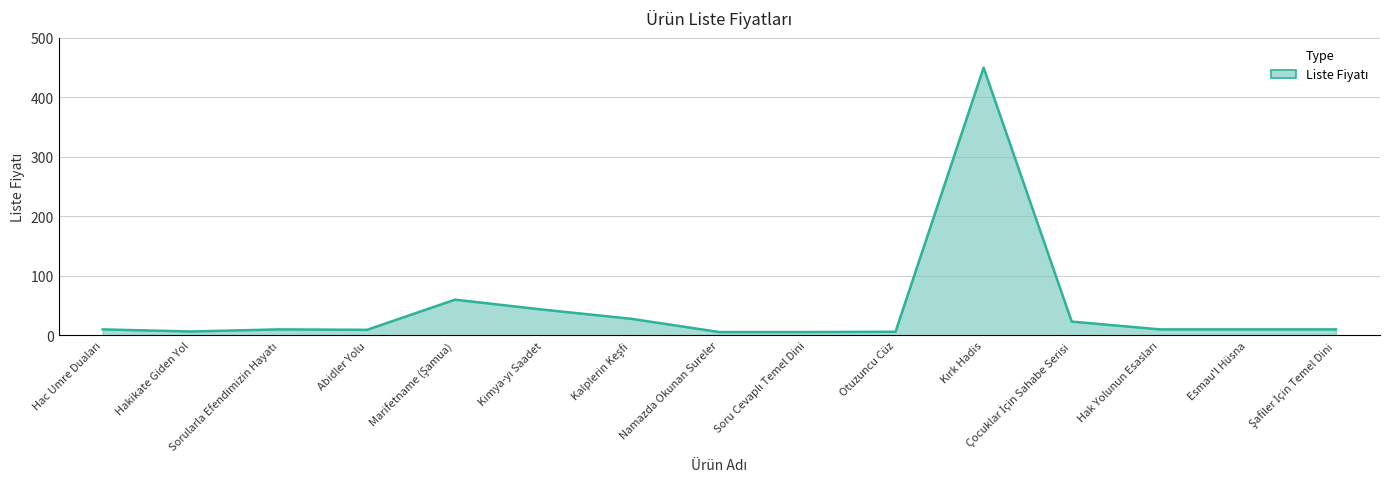

What is the maximum value shown in the chart?

450.0